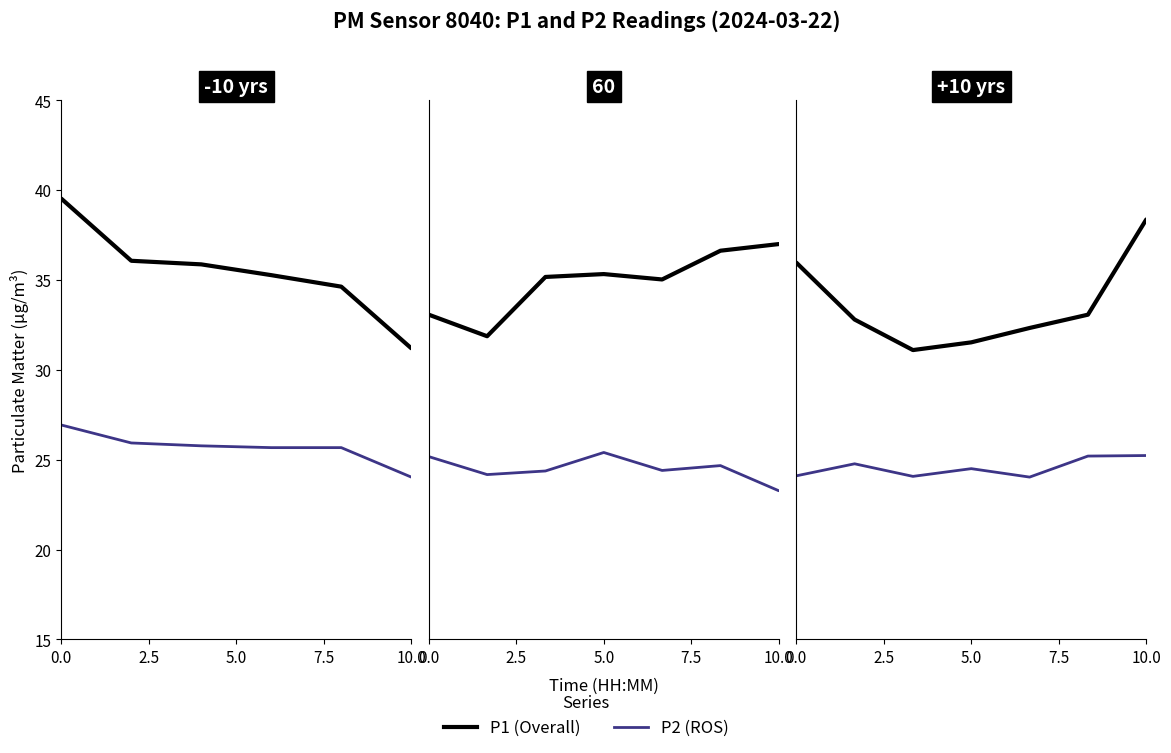

True or false: P2 (ROS) and P1 (Overall) intersect in this chart.

False